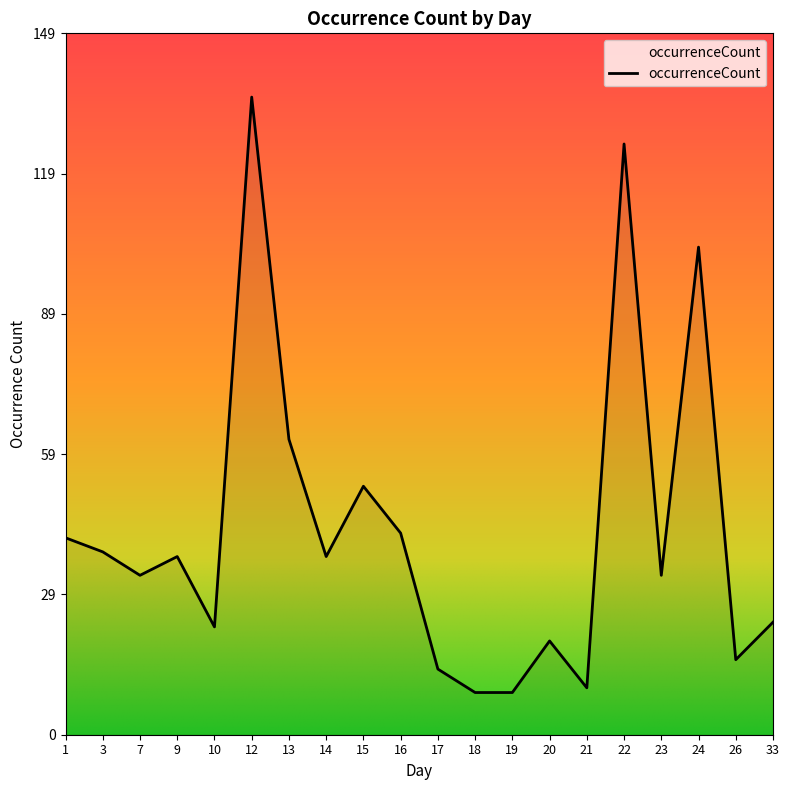

Which category has the highest value across all series?

12